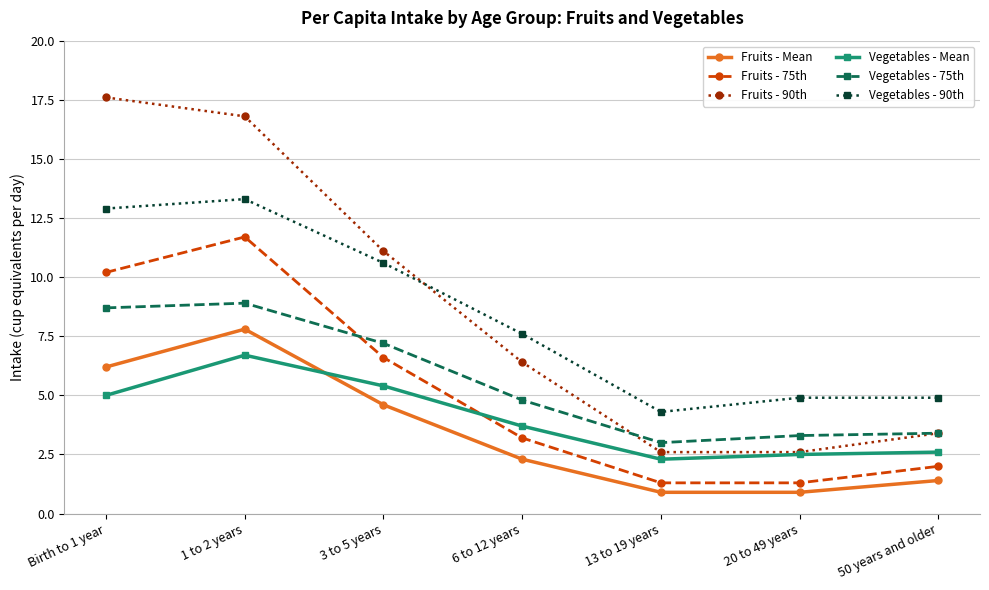

Count the number of data series in this chart.

6